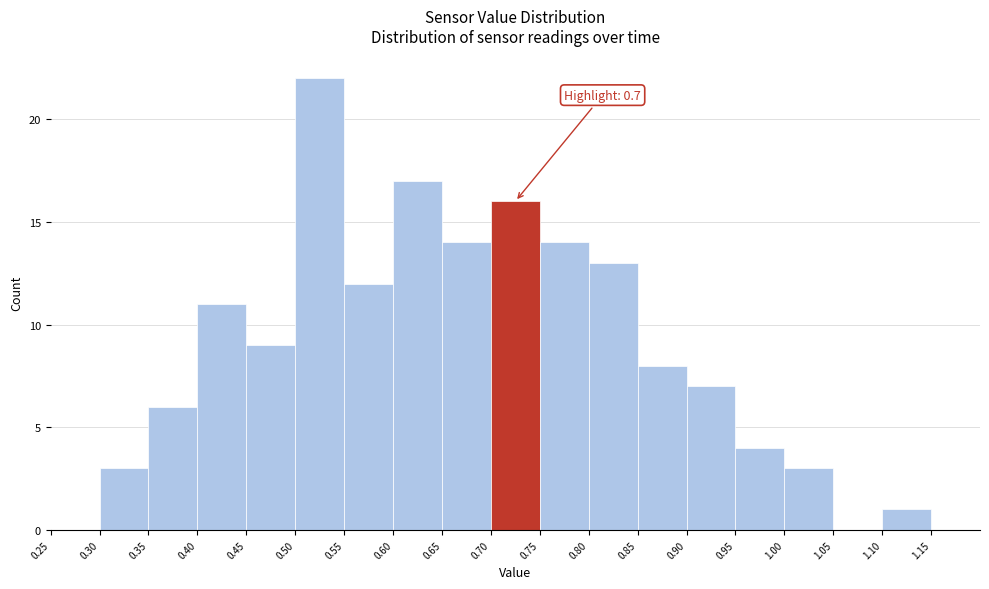

Which range on the x-axis has the tallest bar?

0.50 to 0.55